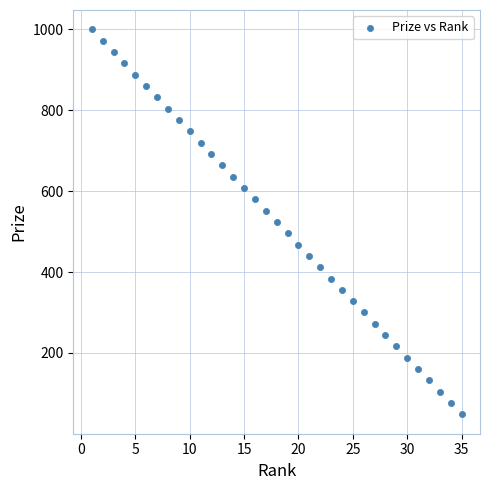

What is the range of X values (max minus min)?

34